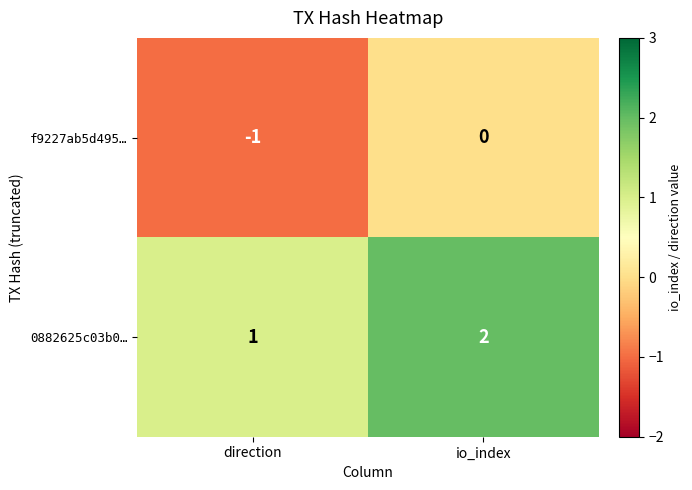

At which label is 0882625c03b0… closest to 1?

direction